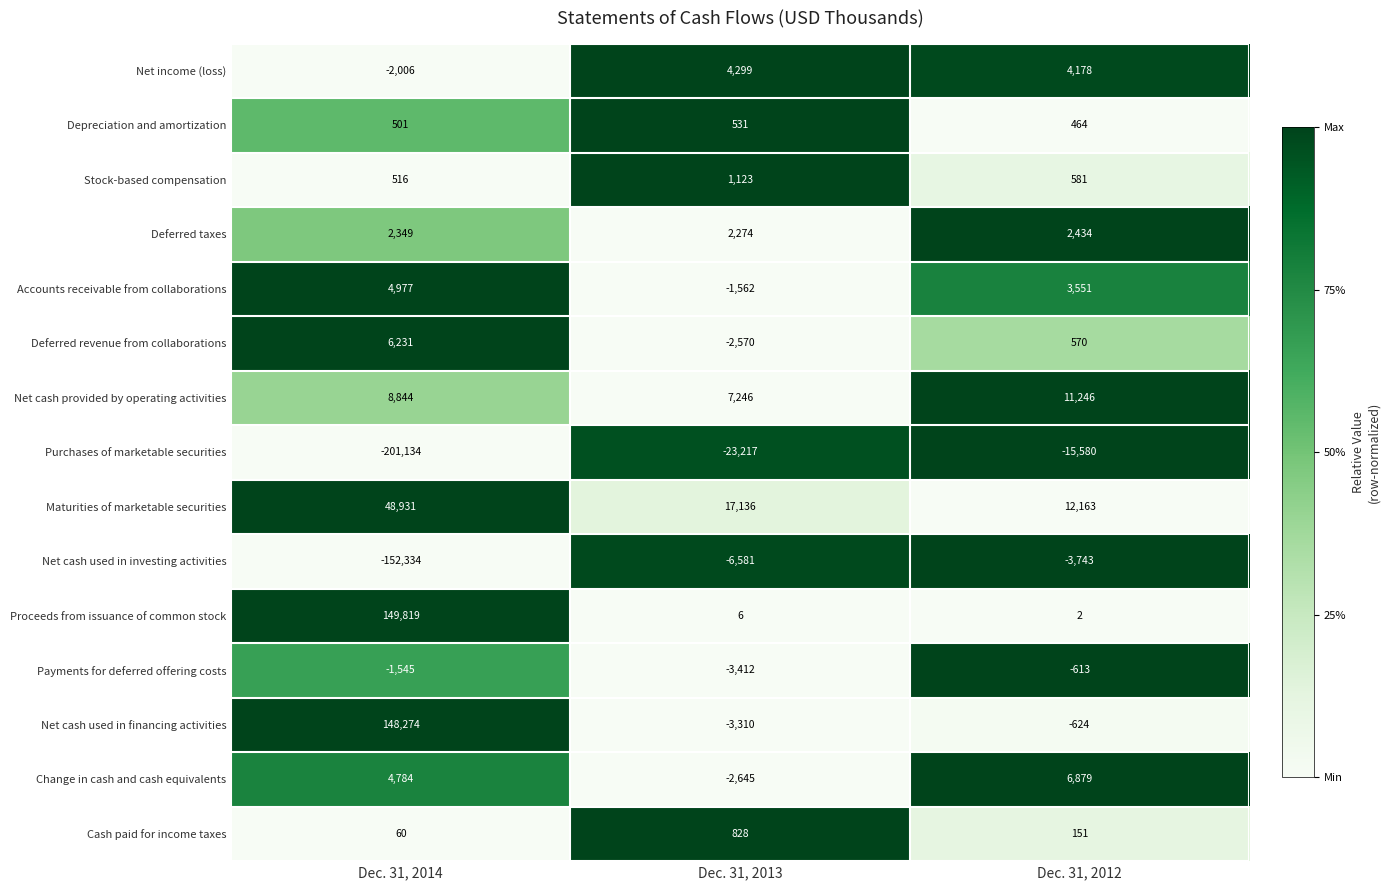

What is the difference between the highest and lowest values at Dec. 31, 2013?

40353